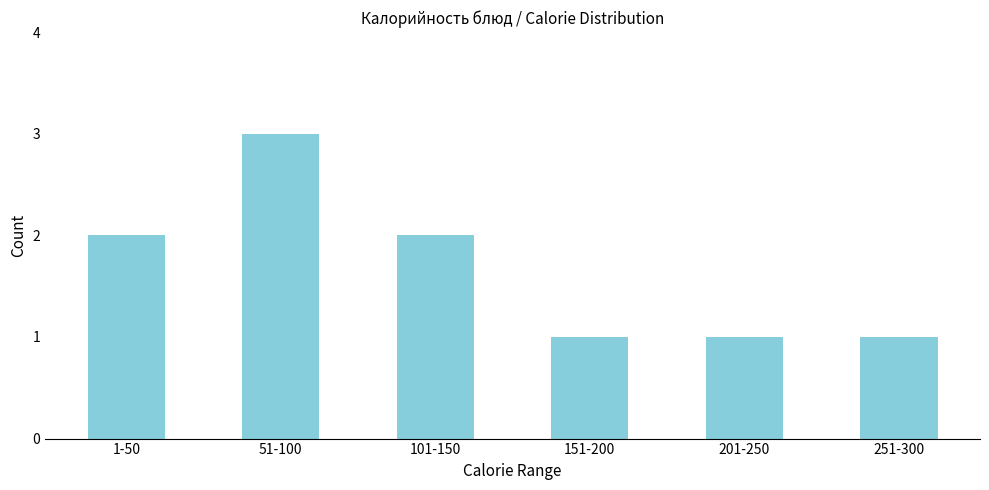

Reading left to right, extract all data points from this chart.

2	3	2	1	1	1